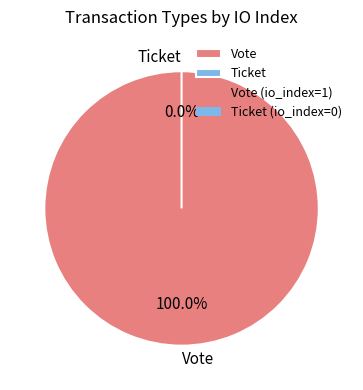

How many slices are in this pie chart?

2